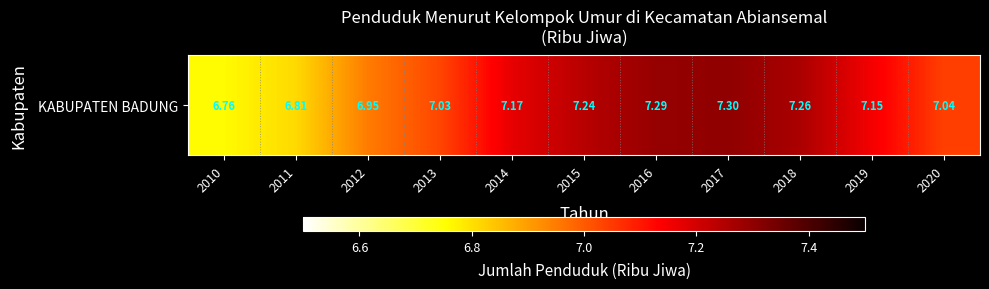

True or false: the data shows 7.2 at 2019.

True